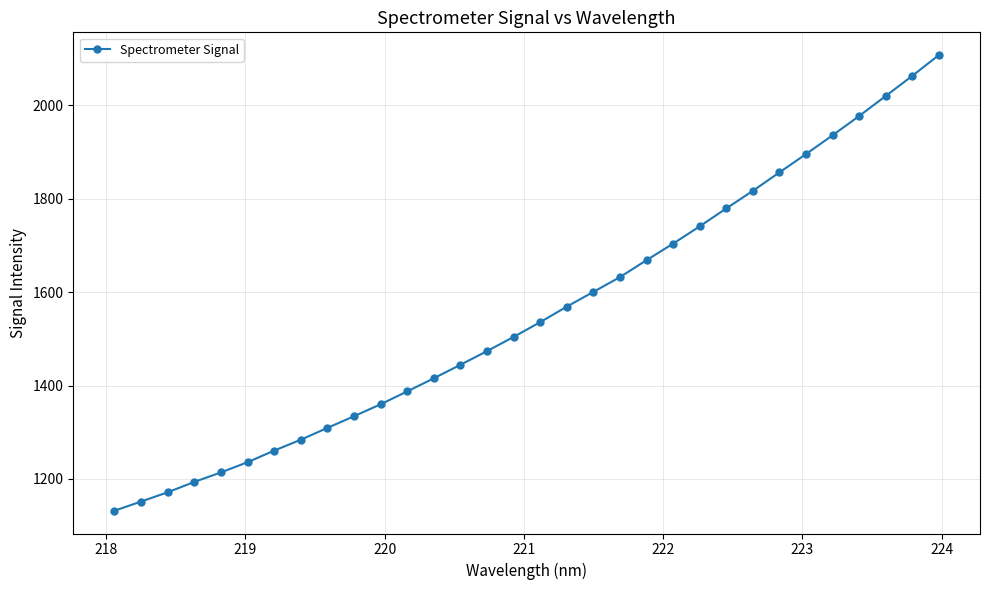

Reading left to right, what are all the values shown in this chart?

1131.9	1151.6	1171.4	1193.6	1213.9	1235.8	1260.6	1284.0	1309.3	1334.2	1359.9	1387.5	1415.5	1444.5	1473.7	1504.1	1535.7	1569.0	1600.6	1632.2	1668.5	1703.9	1740.9	1779.3	1816.9	1856.4	1895.7	1935.9	1977.2	2020.0	2063.1	2107.6